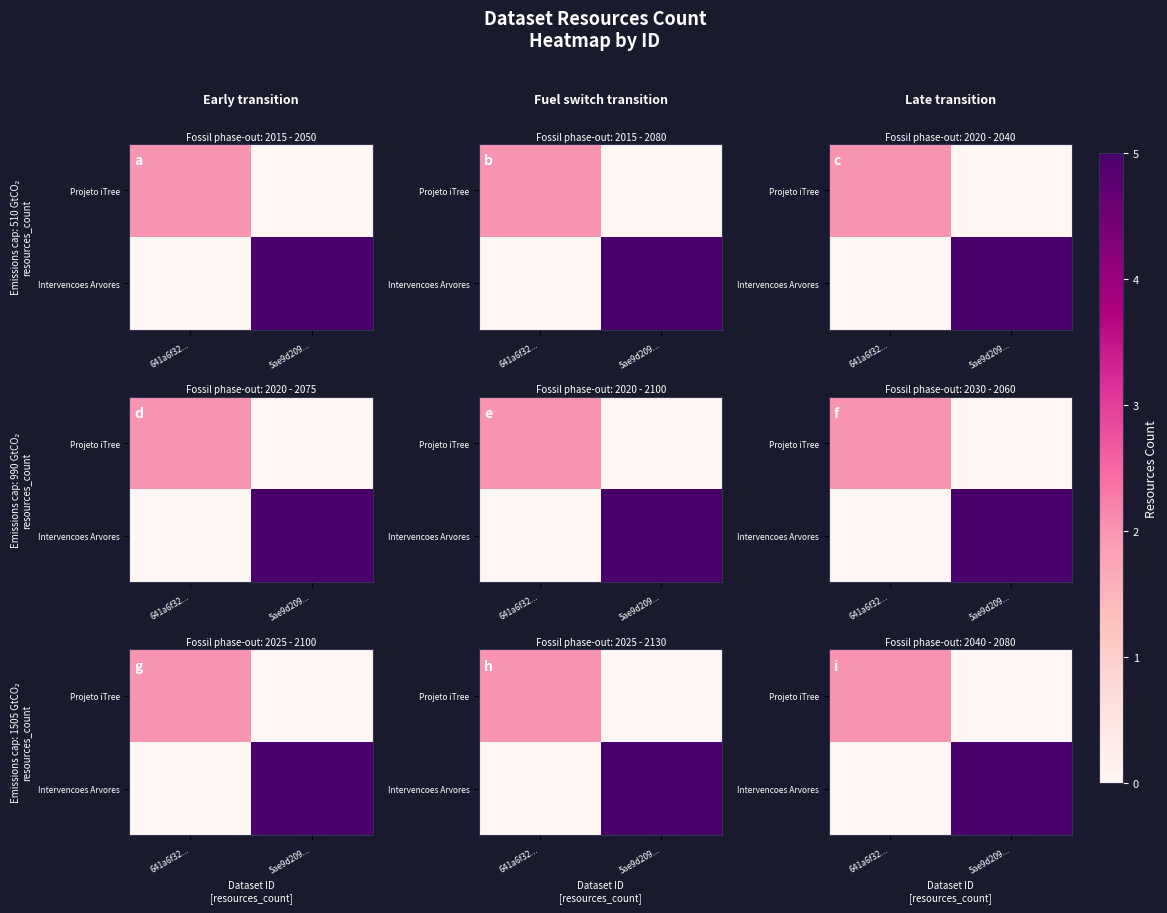

At which label does Projeto iTree reach its minimum?

5ae9d209...